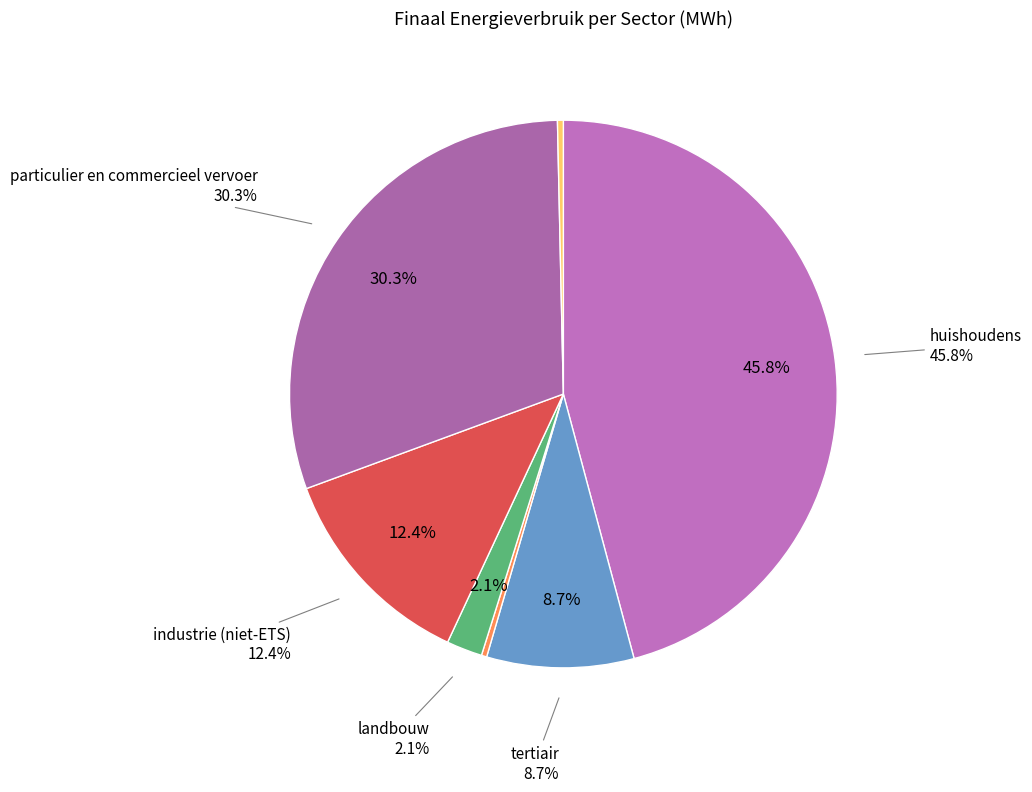

True or false: landbouw accounts for 2% of the total.

True